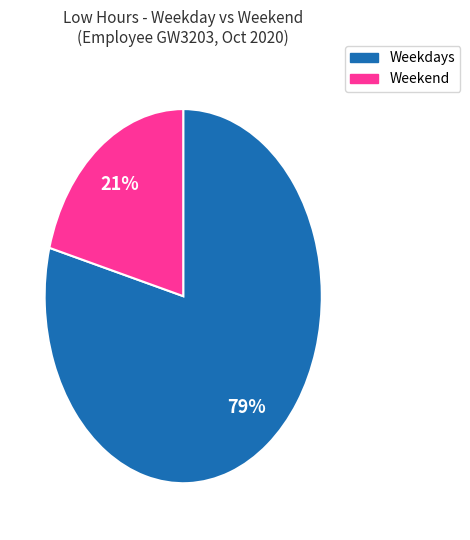

To the nearest percent, what is the average slice percentage?

50%